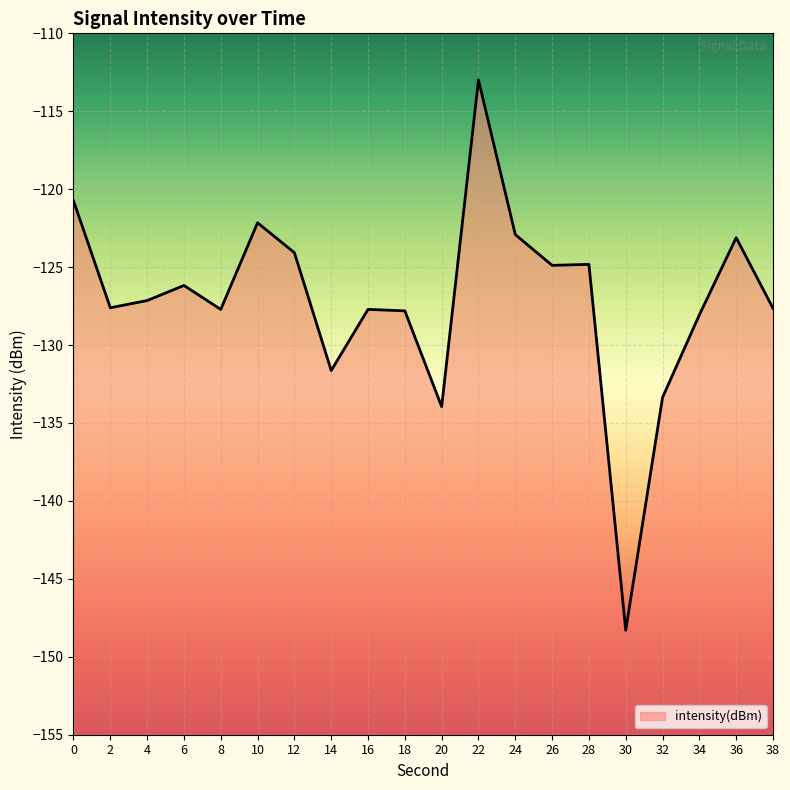

How many lines are shown in the chart?

1